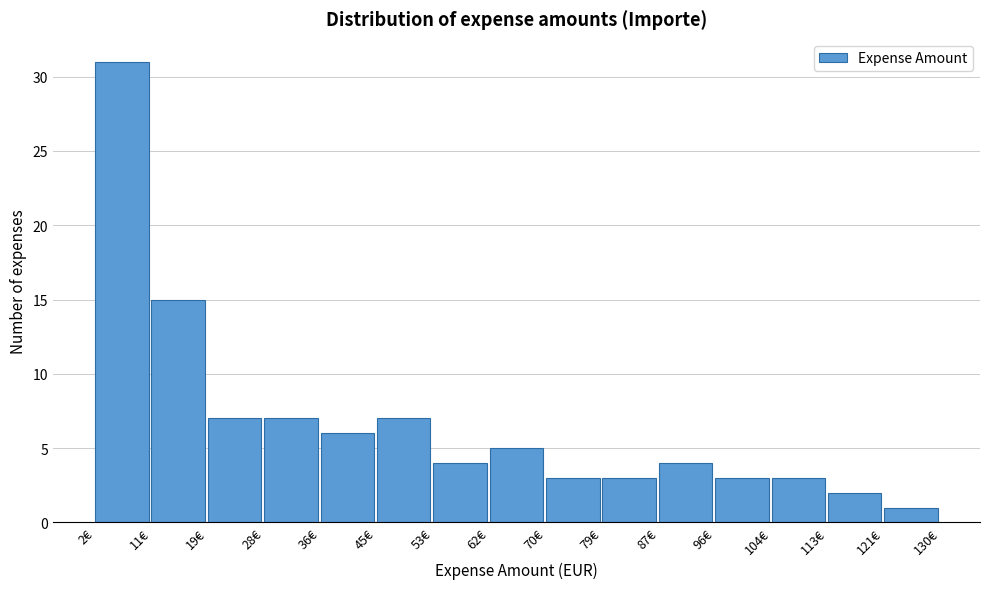

Reading left to right, transcribe this chart: for each bar, give the range it covers on the x-axis and its height. Neither the bar edges nor the heights are printed on the chart, so give them approximately, as read against the axes.

2 to 11: 31
11 to 19: 15
19 to 28: 7
28 to 36: 7
36 to 45: 6
45 to 53: 7
53 to 62: 4
62 to 70: 5
70 to 79: 3
79 to 87: 3
87 to 96: 4
96 to 104: 3
104 to 113: 3
113 to 121: 2
121 to 130: 1